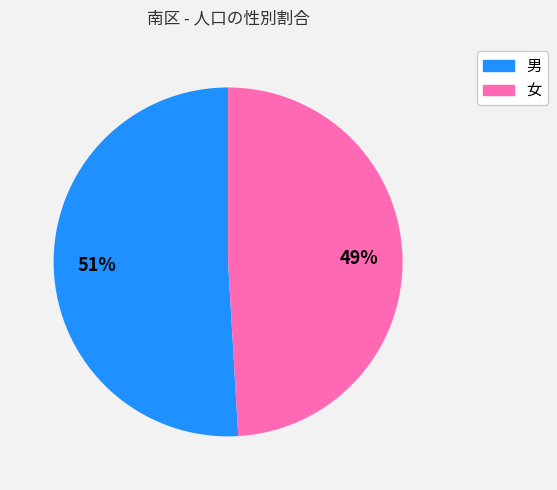

Which has a higher value, 男 or 女?

男